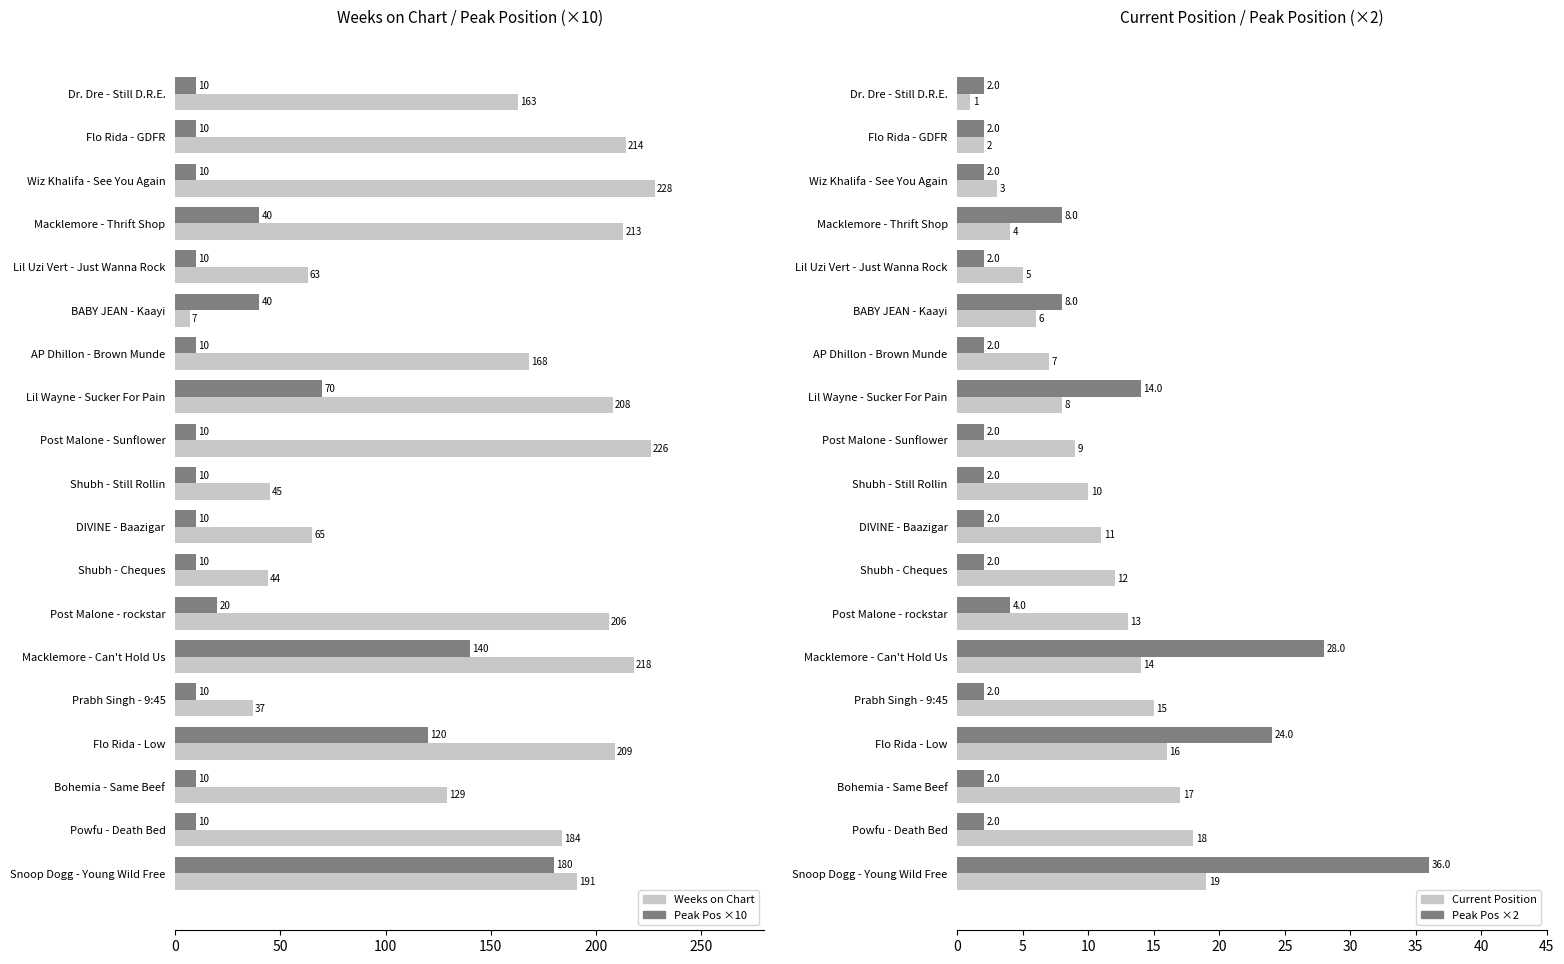

The Weeks on Chart series shows 240 at Powfu - Death Bed. True or false?

False